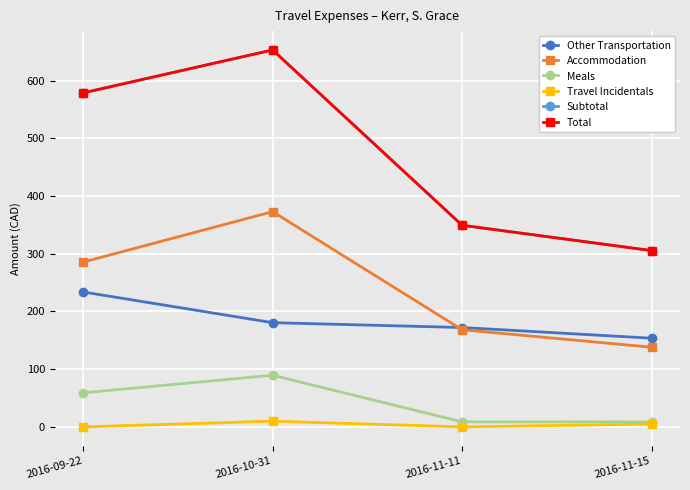

True or false: Other Transportation and Subtotal cross at least once.

False